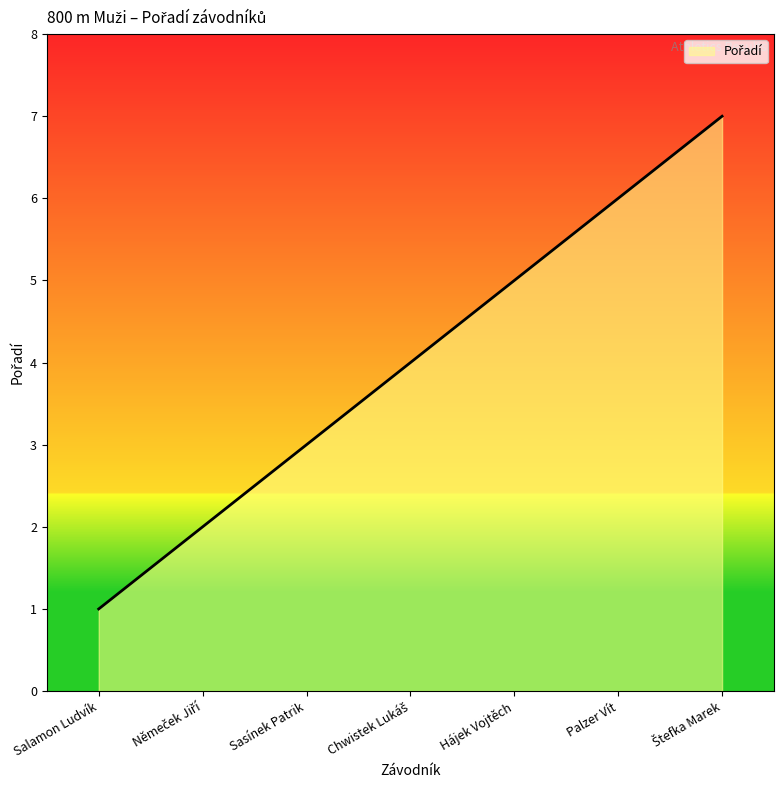

True or false: there are more than 0 points higher than both neighbors.

False